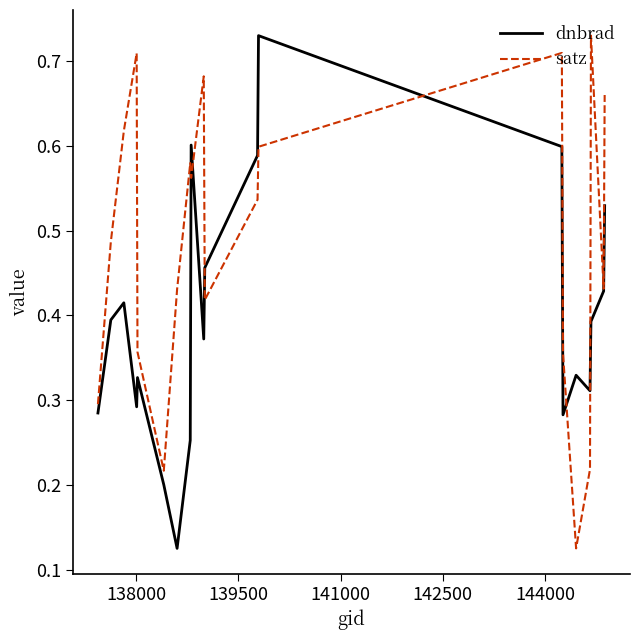

Which series has the largest total across all categories?

satz